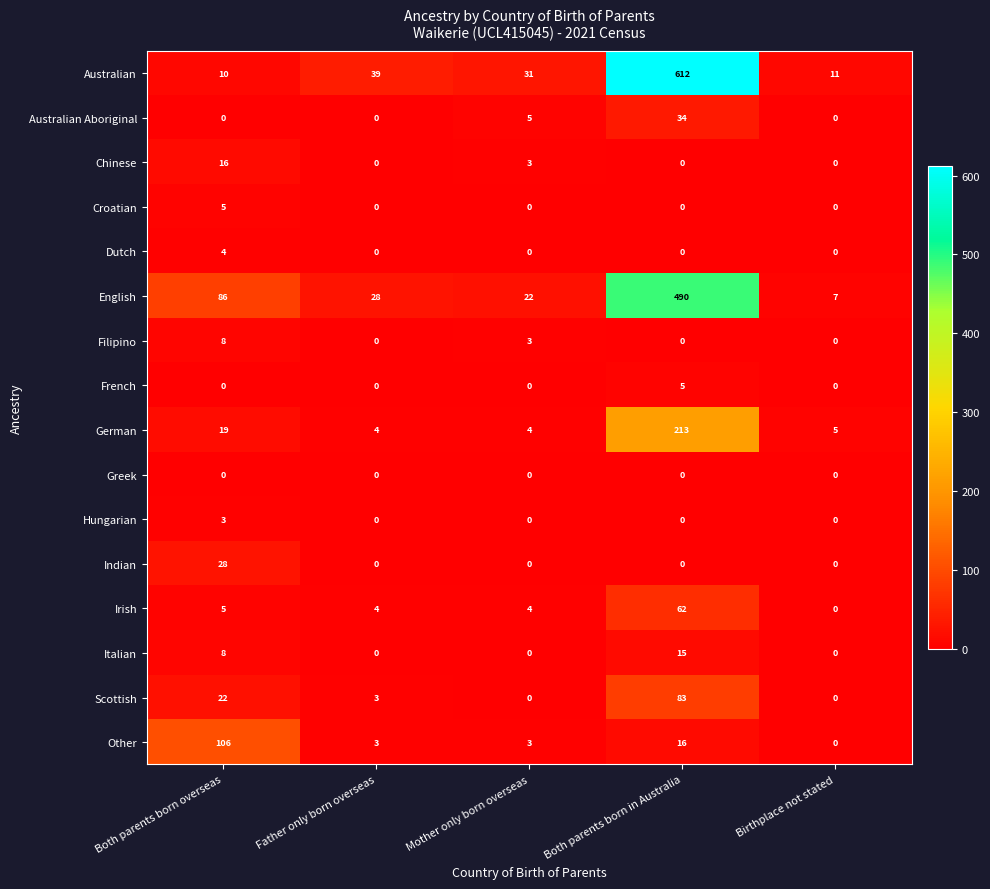

Which series changed the most between Father only born overseas and Both parents born in Australia?

Australian